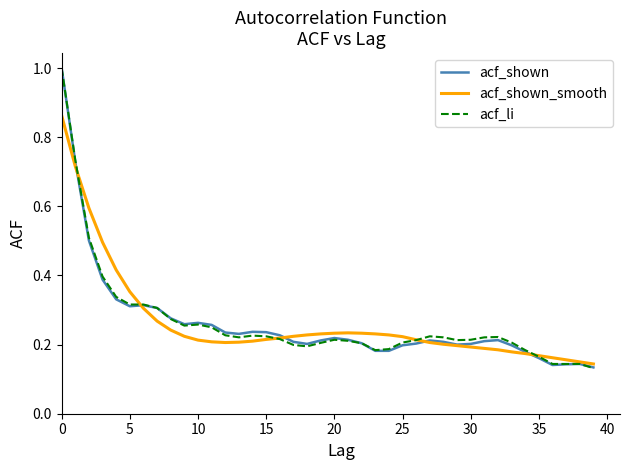

How many acf_shown values are between 0 and 1?

40